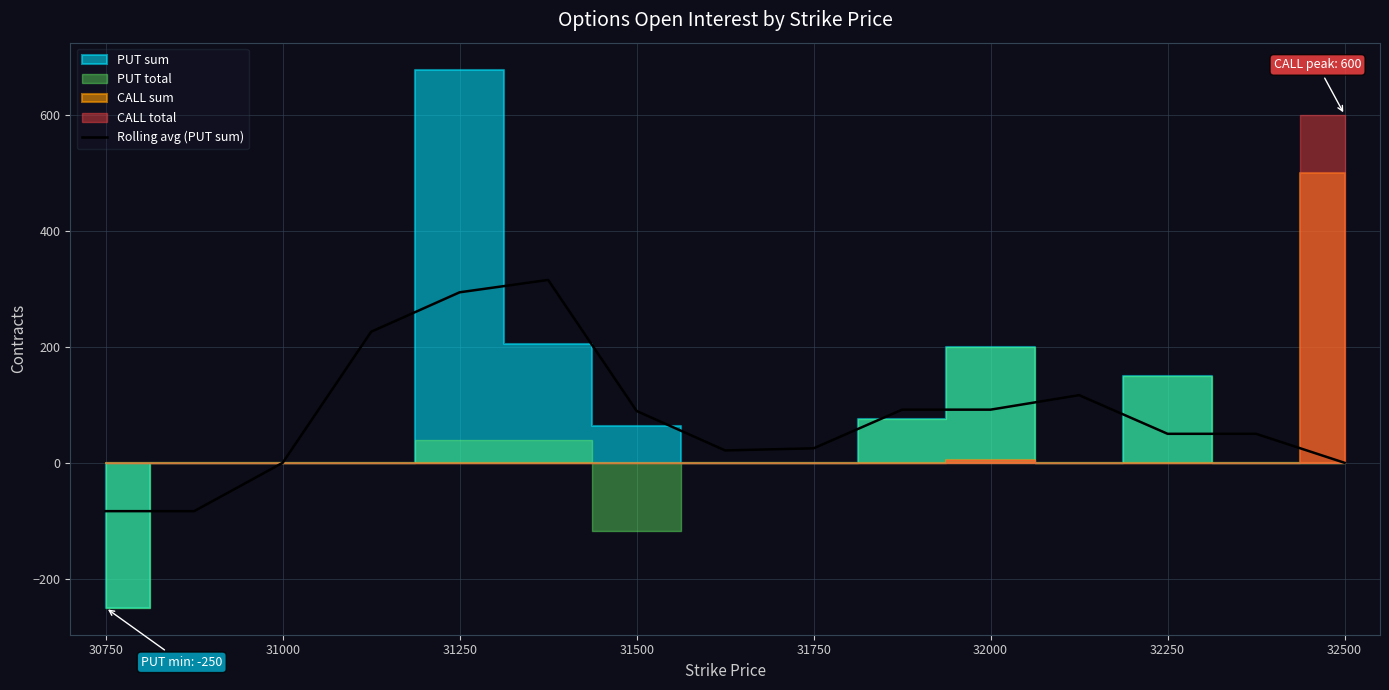

The Rolling avg (PUT sum) series shows 125.2 at 32500. True or false?

False